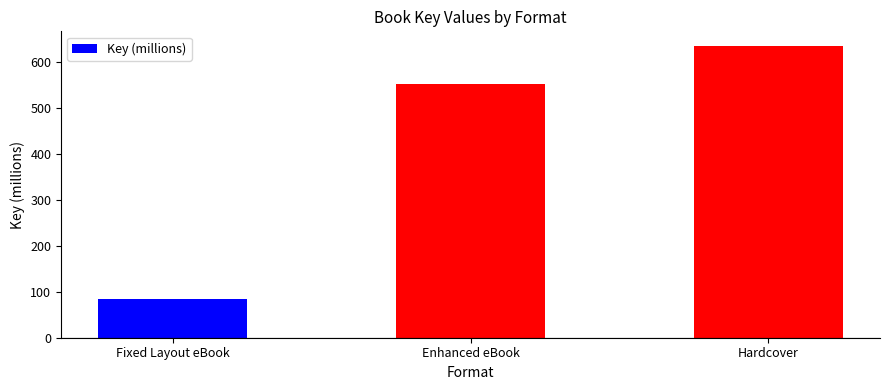

How many data points are less than 552?

1